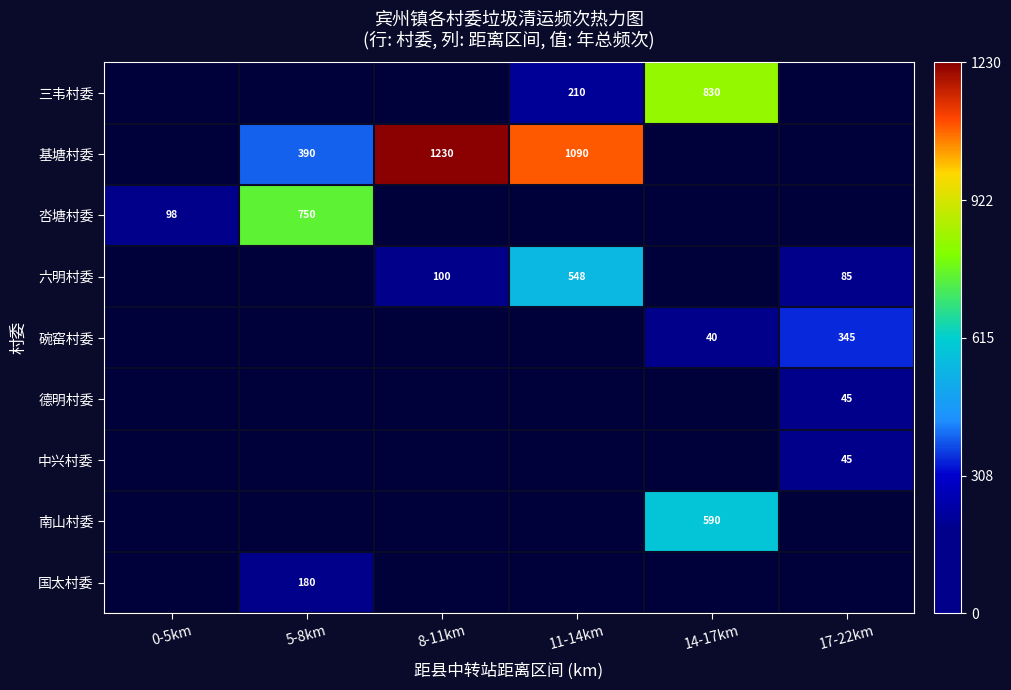

The 三韦村委 series shows 830 at 14-17km. True or false?

True